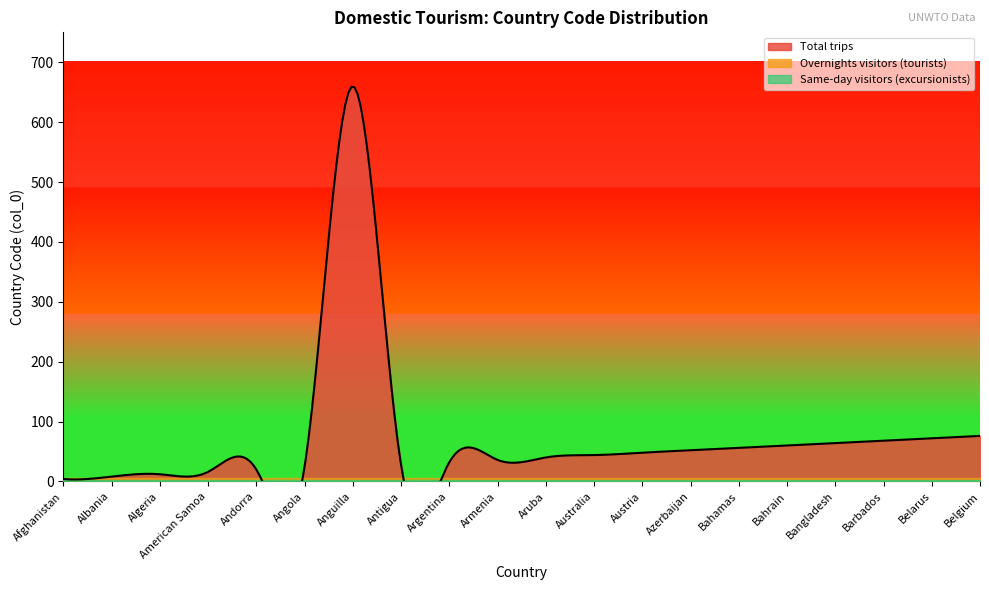

True or false: Same-day visitors (excursionists) has a value of 0 at Belgium.

True